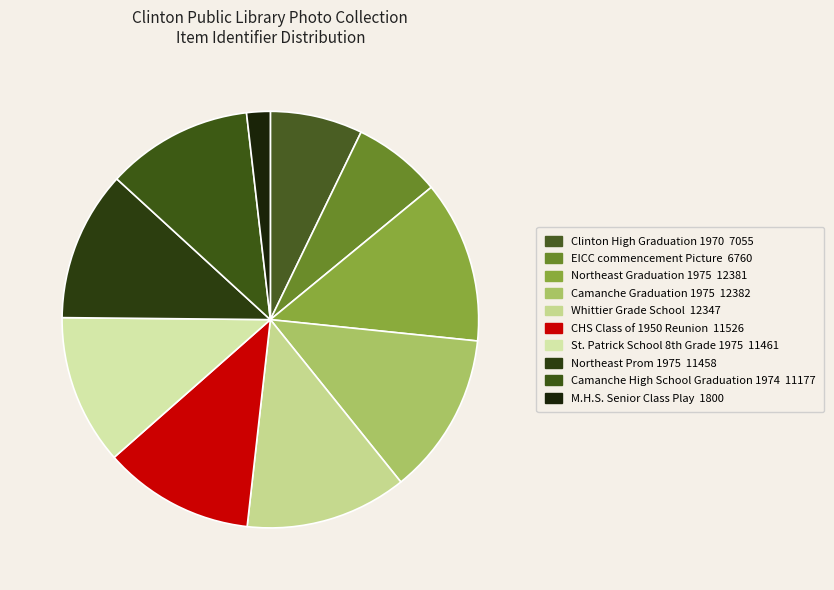

Is Northeast Prom 1975 the majority of the pie?

No